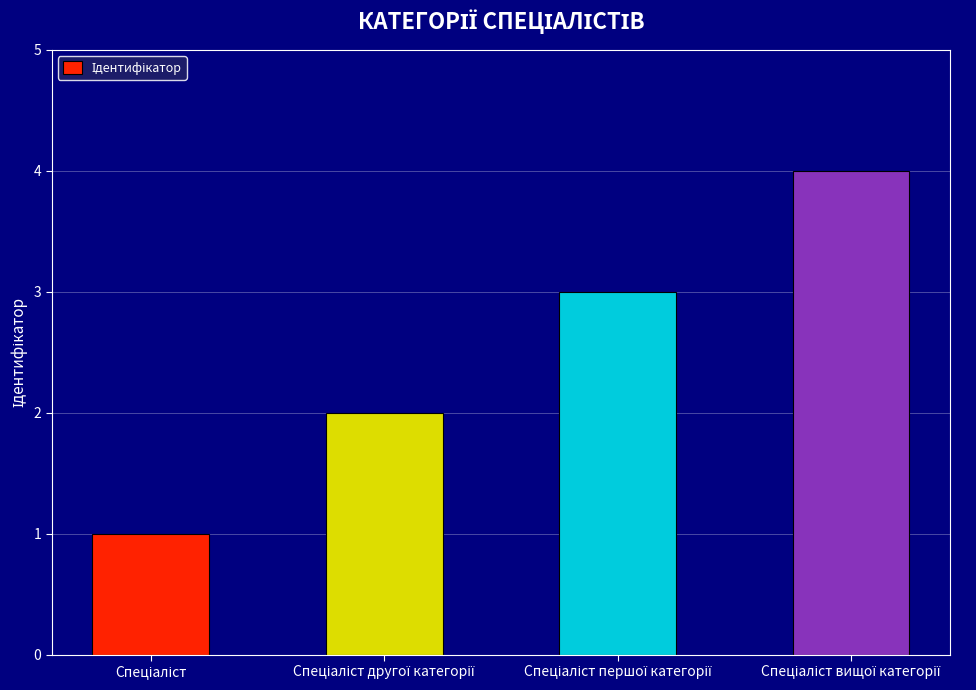

How many data points does each series have?

4